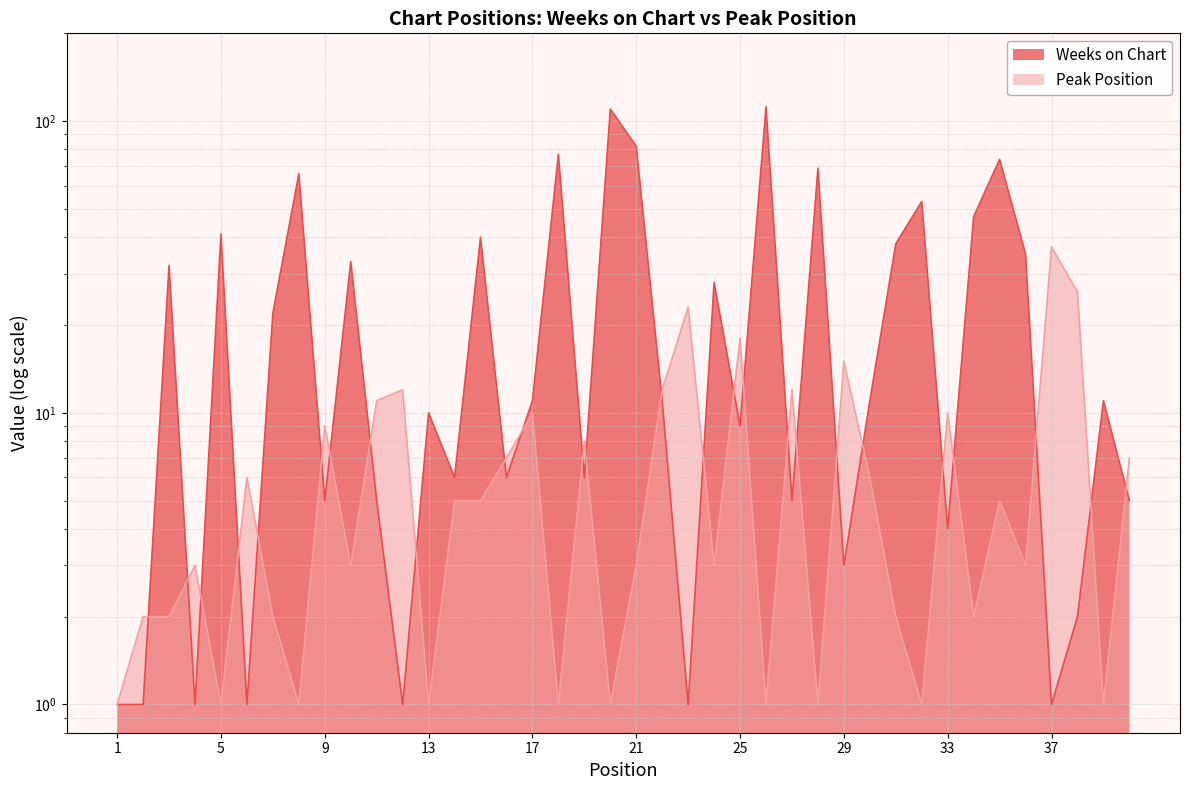

Which category has the highest value in the Peak Position series?

37